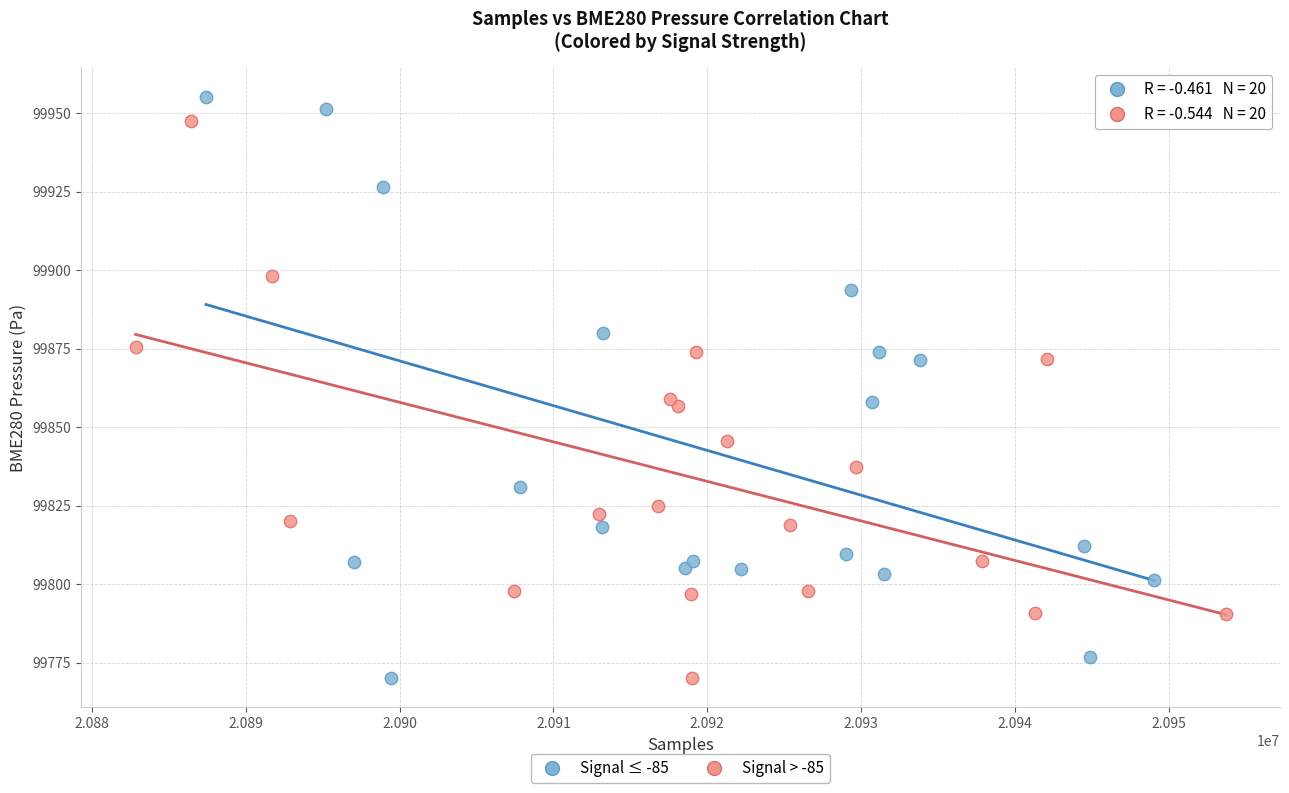

Which series has the widest spread of Y values?

Signal ≤ -85